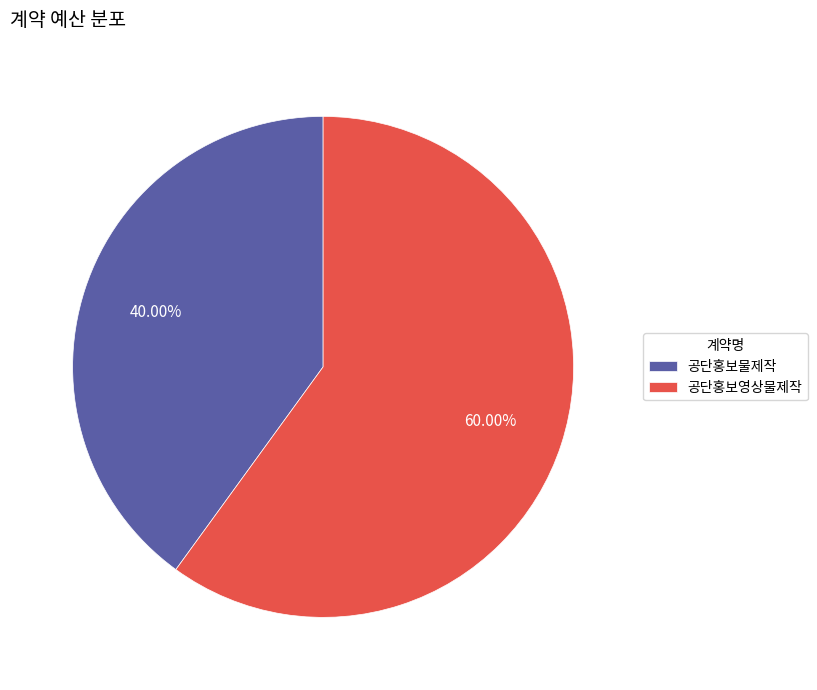

What is the smallest slice in the pie chart?

공단홍보물제작